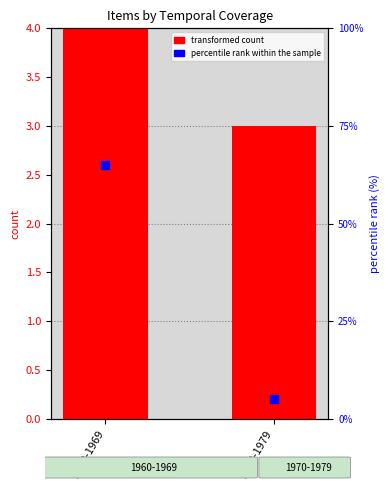

At how many categories does at least one series exceed 4?

2